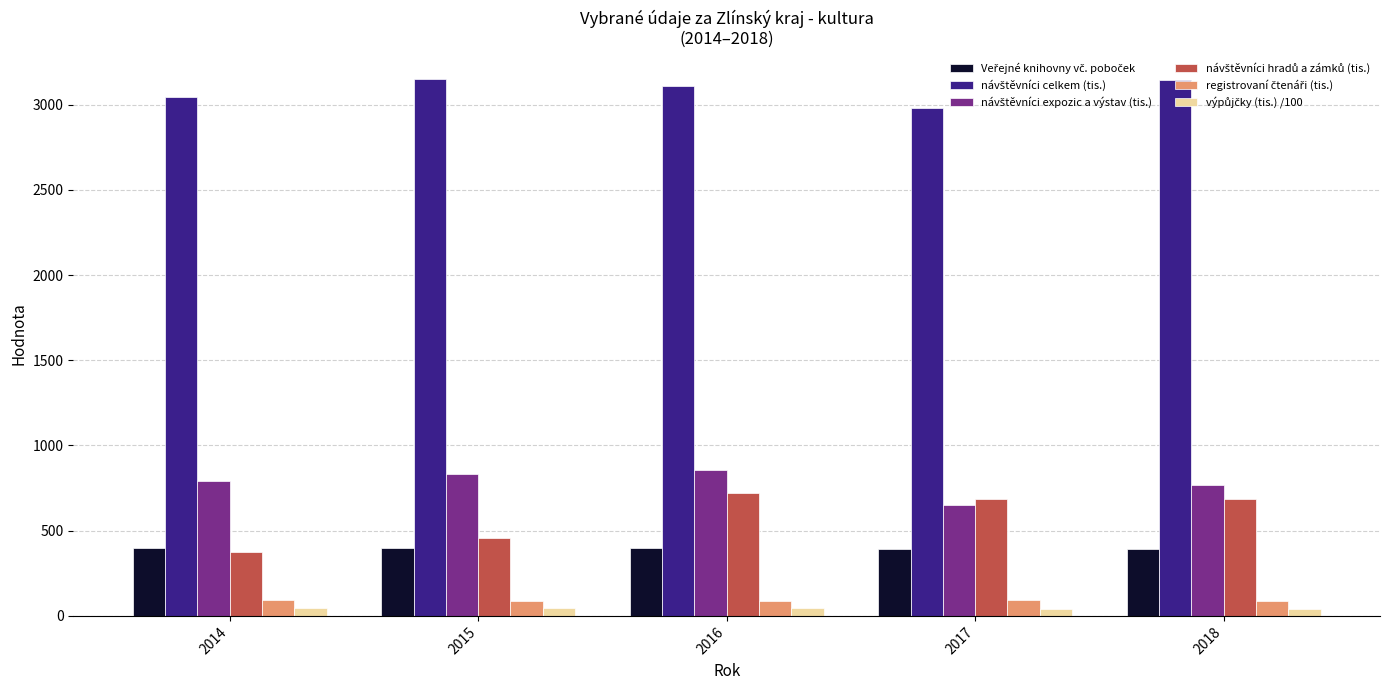

What is the greatest value displayed?

3149.8